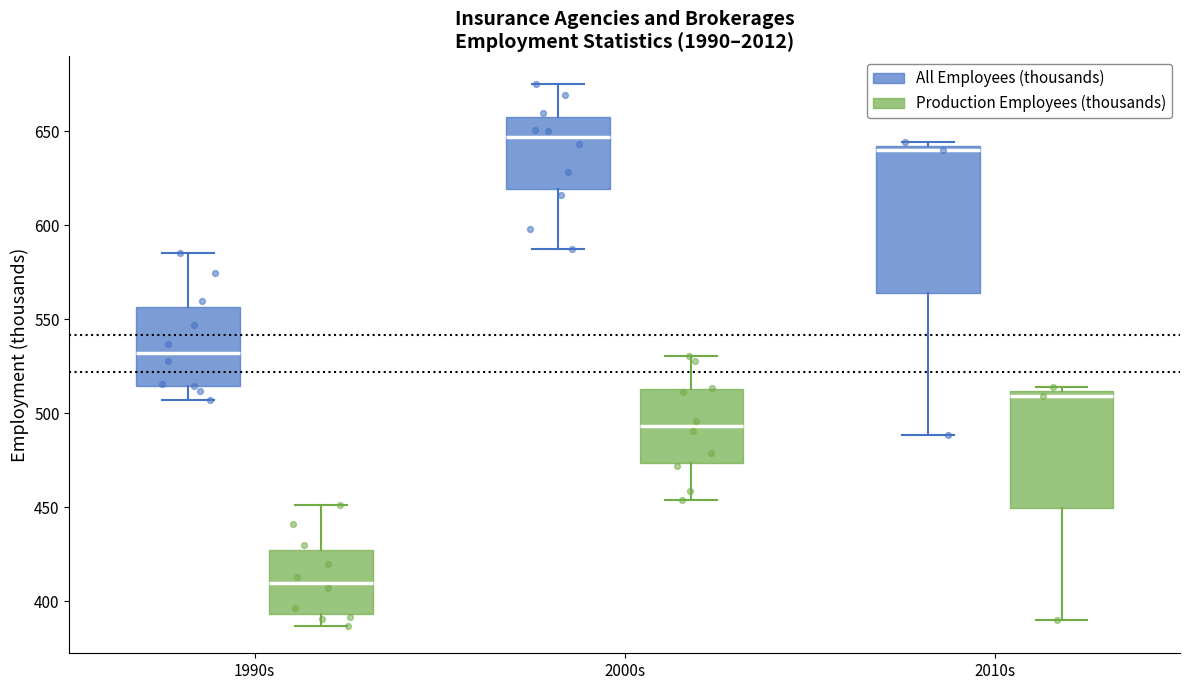

Where is the upper edge of the box for 1990s (Production Employees (thousands)) on the y-axis? The values are not printed on the chart, so give them approximately, as read against the axis.

425